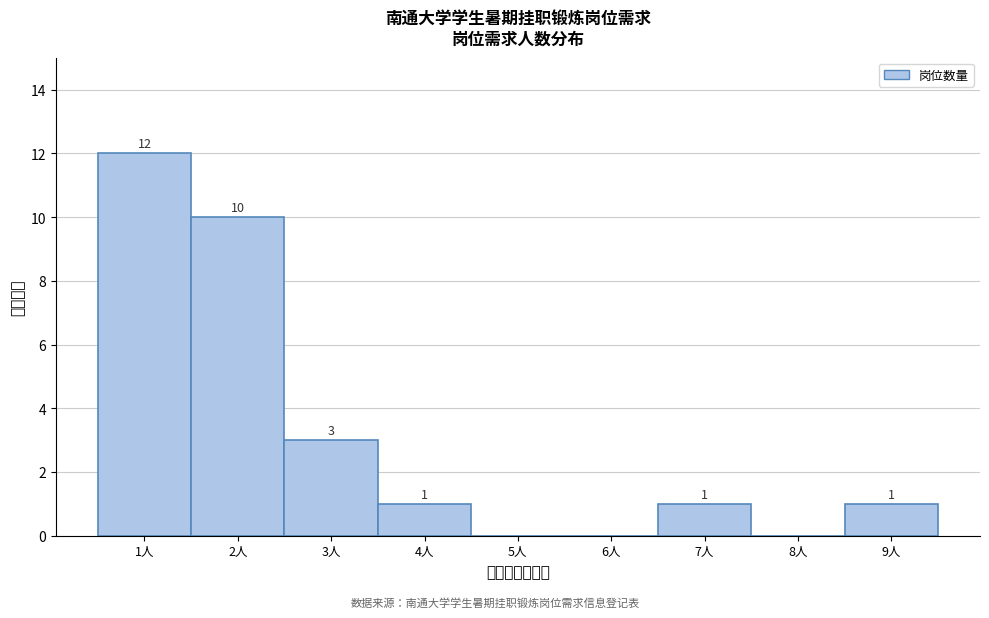

Over which range of the x-axis is the bar tallest?

0.5 to 1.5